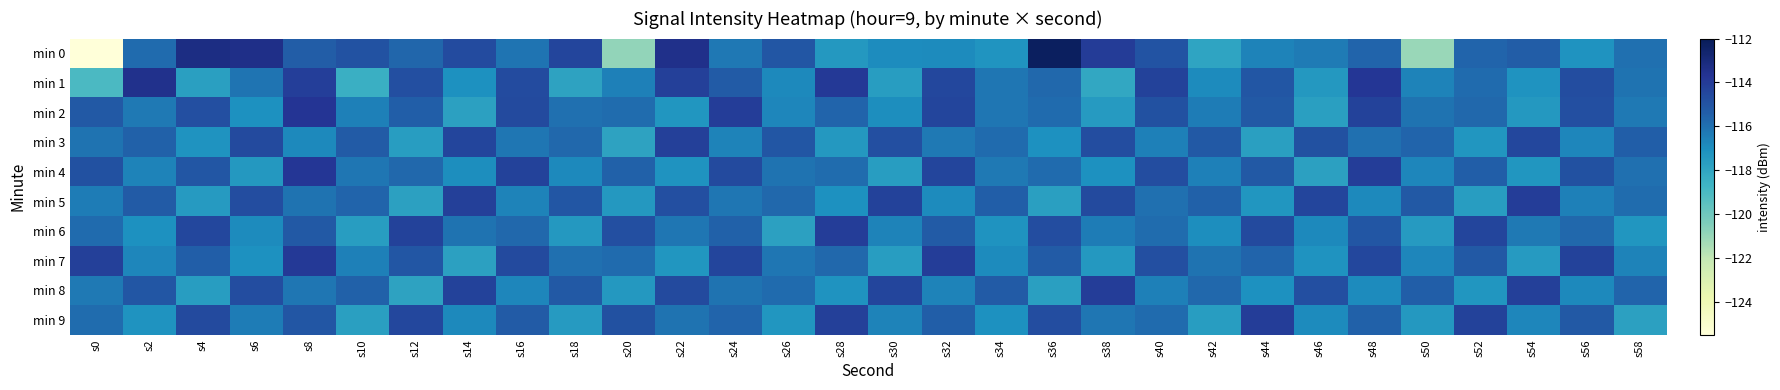

Which series has the largest total across all categories?

min 7